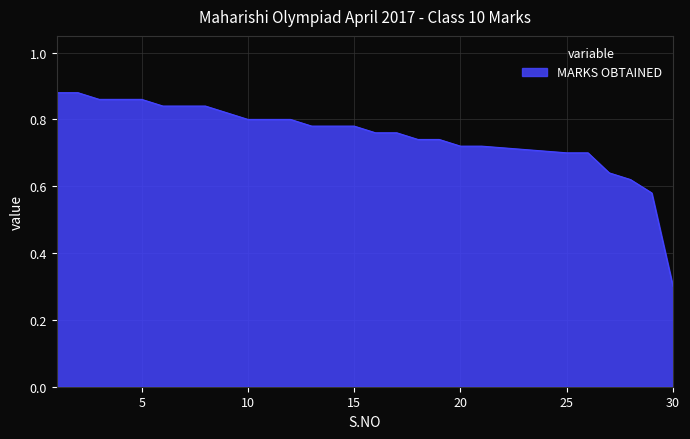

Count the number of data series in this chart.

1